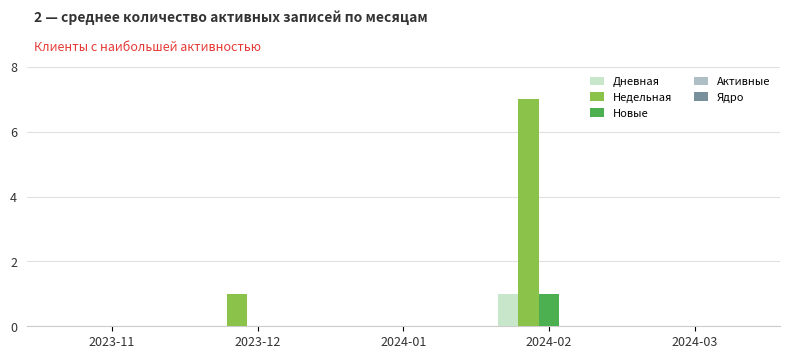

Which series changed the most between 2023-12 and 2024-01?

Недельная